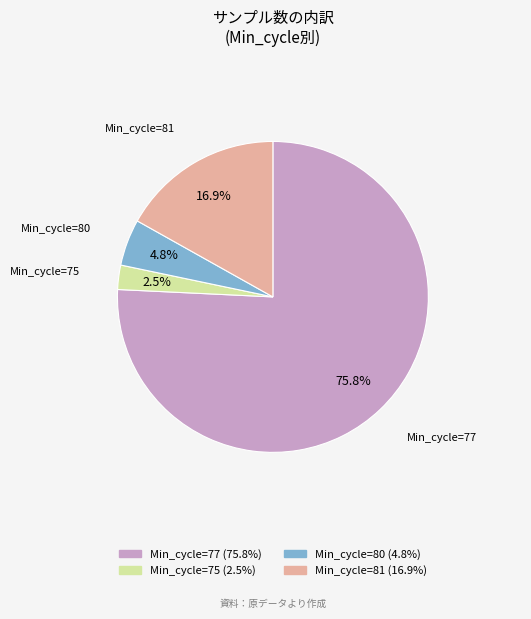

Is there any slice that represents more than half of the pie?

Yes